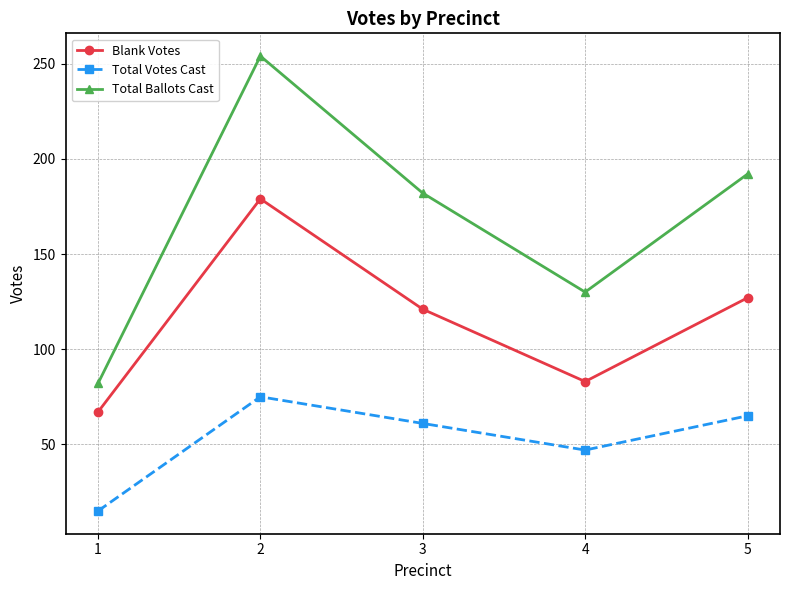

What is the minimum value for Total Ballots Cast?

82